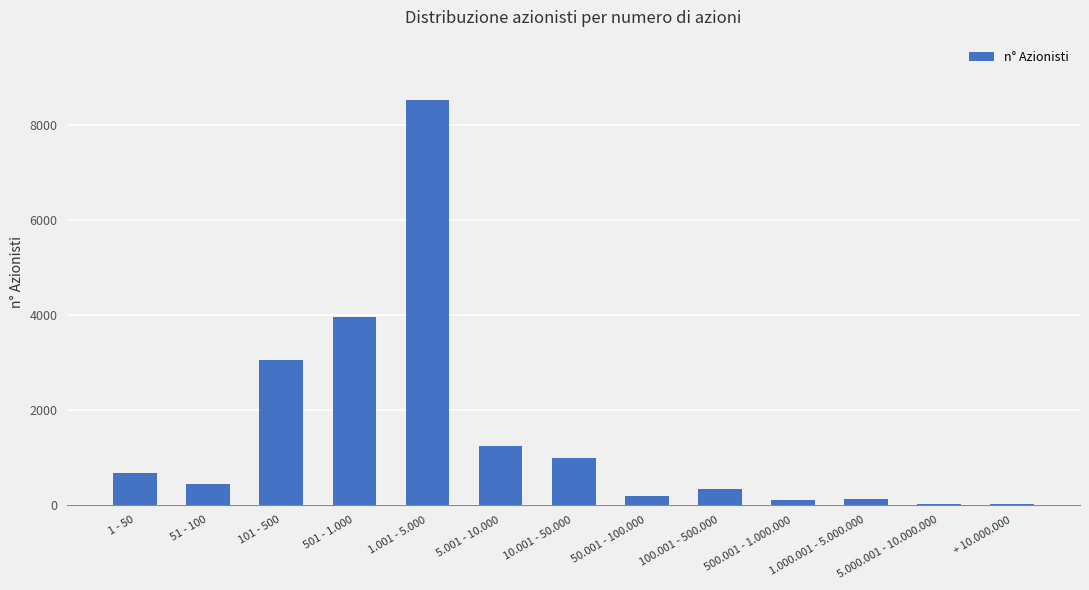

Where is the data nearest to the value 4271?

501 - 1.000